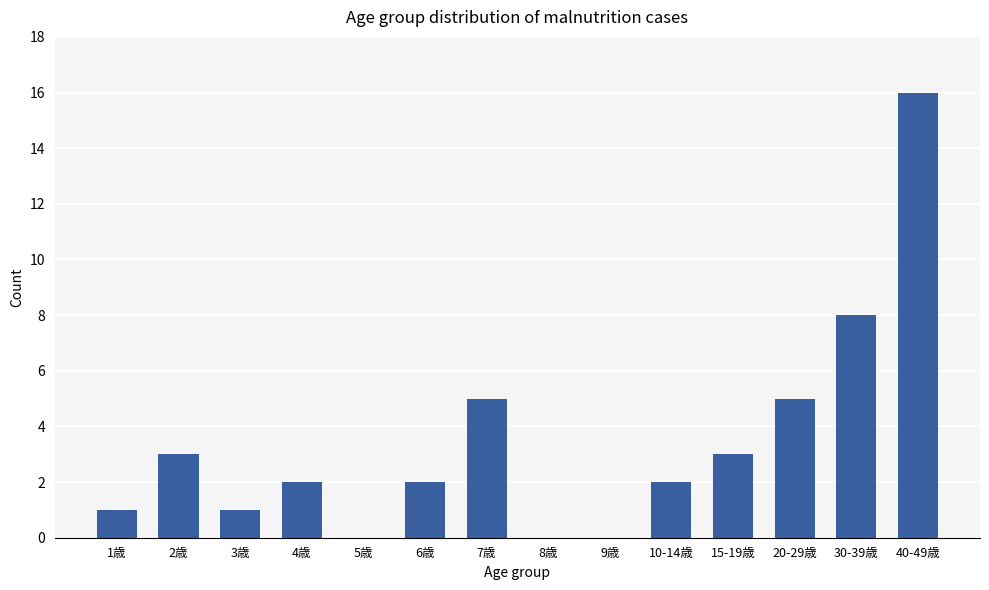

Is it true that the value at 1歳 is 1?

True